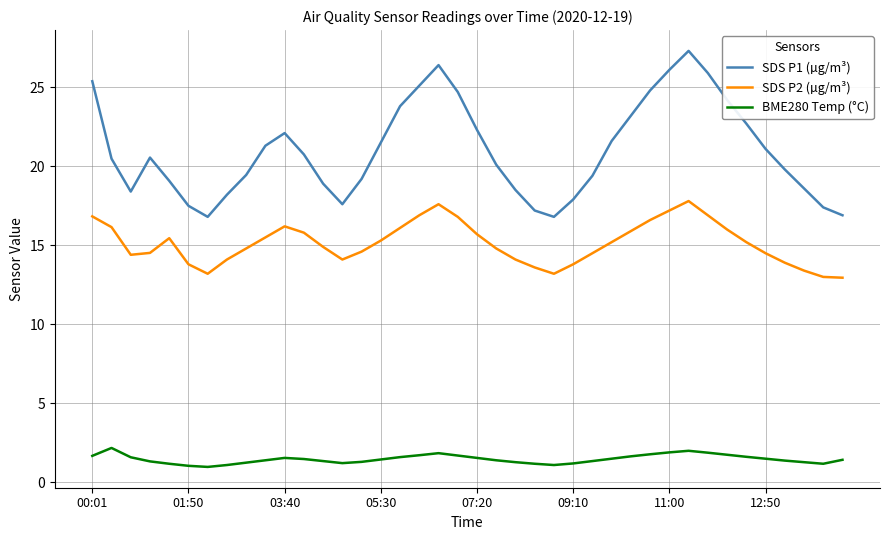

Which series has the widest spread of values?

SDS P1 (µg/m³)